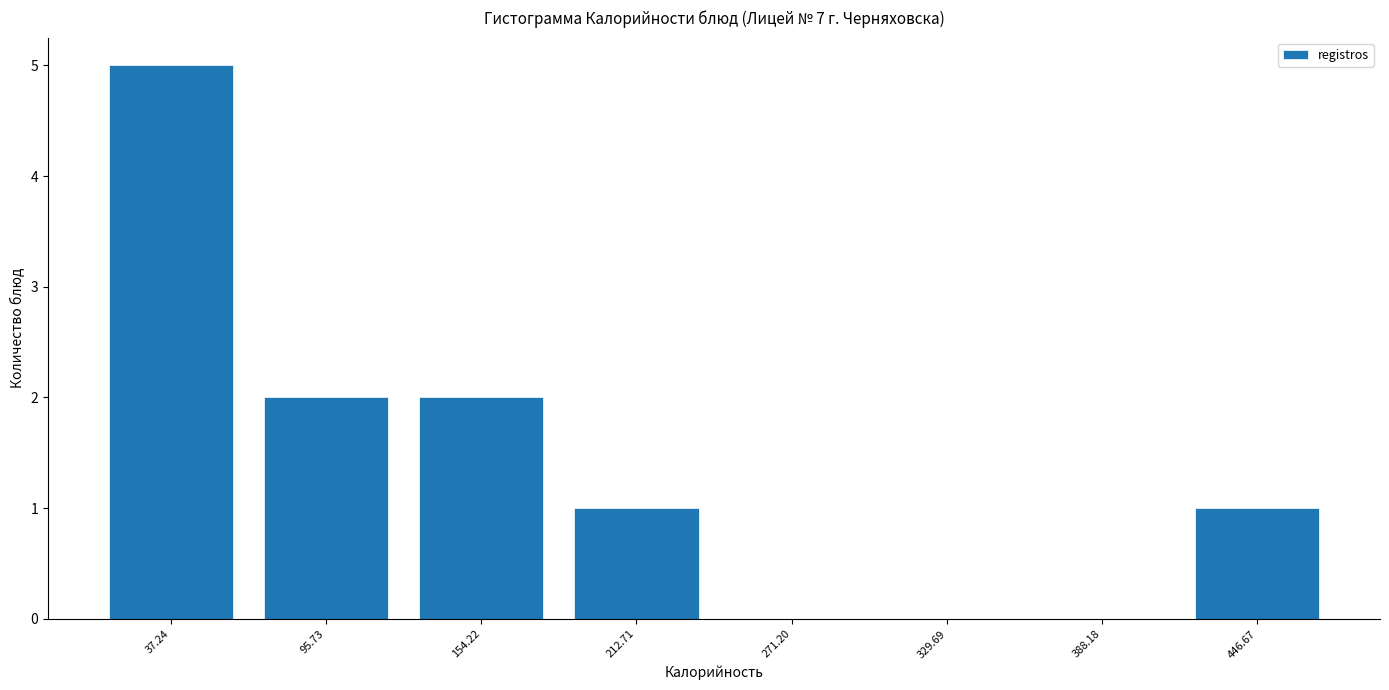

Reading left to right, transcribe this chart: for each bar, give the range it covers on the x-axis and its height. Neither the bar edges nor the heights are printed on the chart, so give them approximately, as read against the axes.

10 to 70: 5
70 to 120: 2
120 to 180: 2
180 to 240: 1
240 to 300: 0
300 to 360: 0
360 to 420: 0
420 to 480: 1